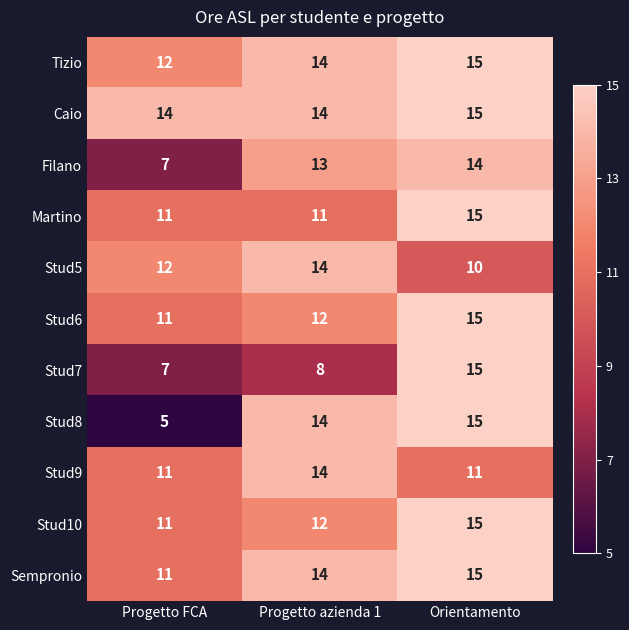

Between Progetto azienda 1 and Orientamento, which series saw the biggest shift?

Stud7